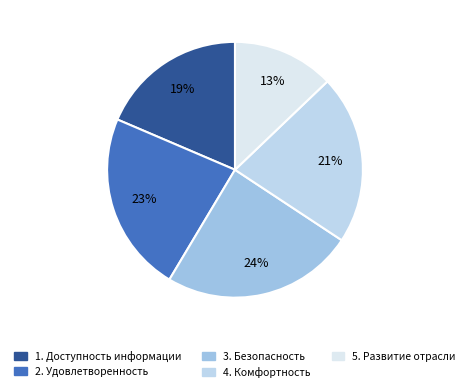

Is 3. Безопасность the majority of the pie?

No